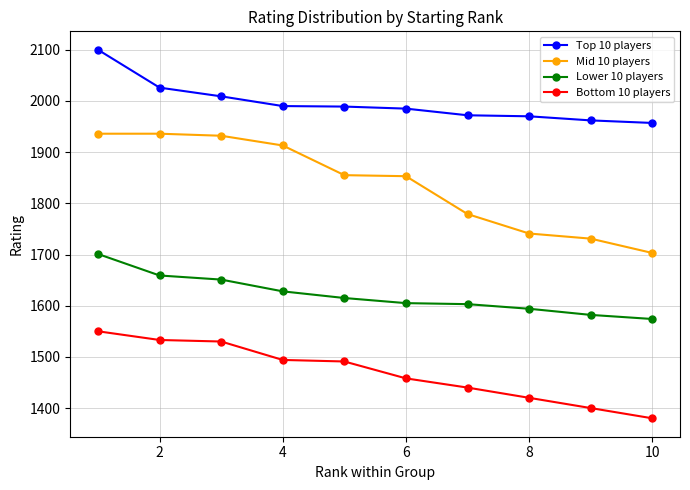

What is the difference between the maximum and second lowest values in the Top 10 players series?

138